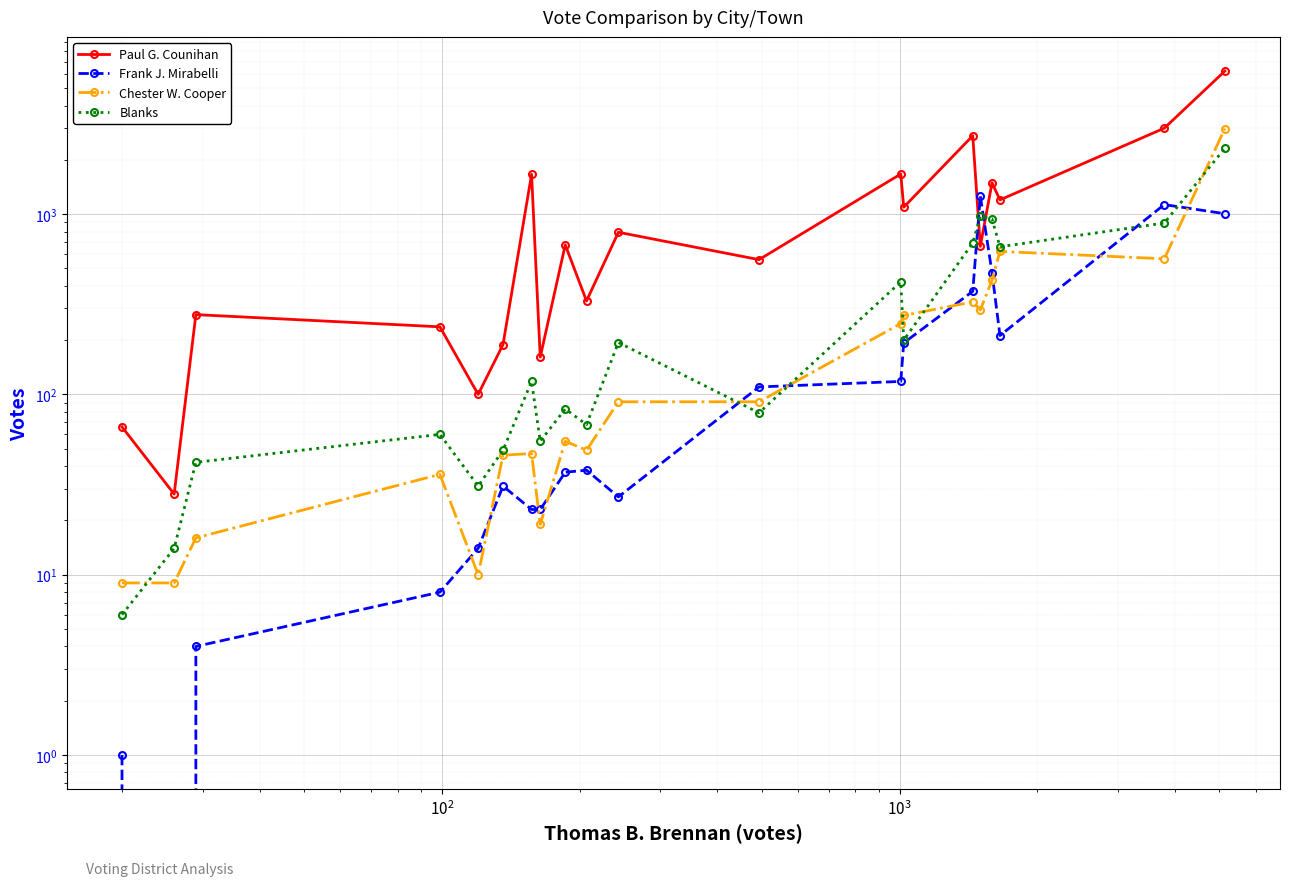

What is the value of the Chester W. Cooper point at the 20th from the left?

2982